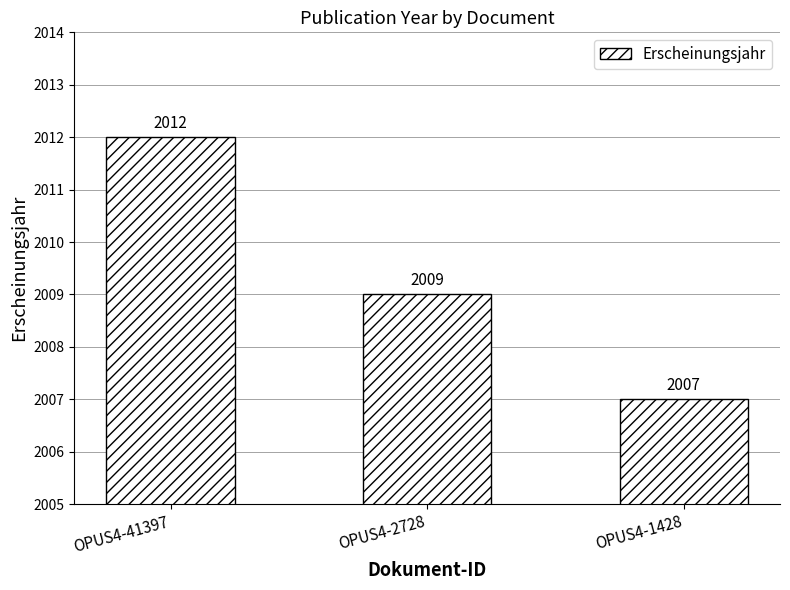

At which label is the value closest to 2009?

OPUS4-2728